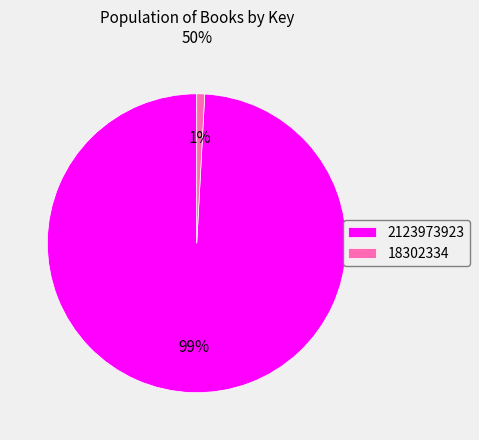

Is it true that 18302334 is 13% of the pie?

False